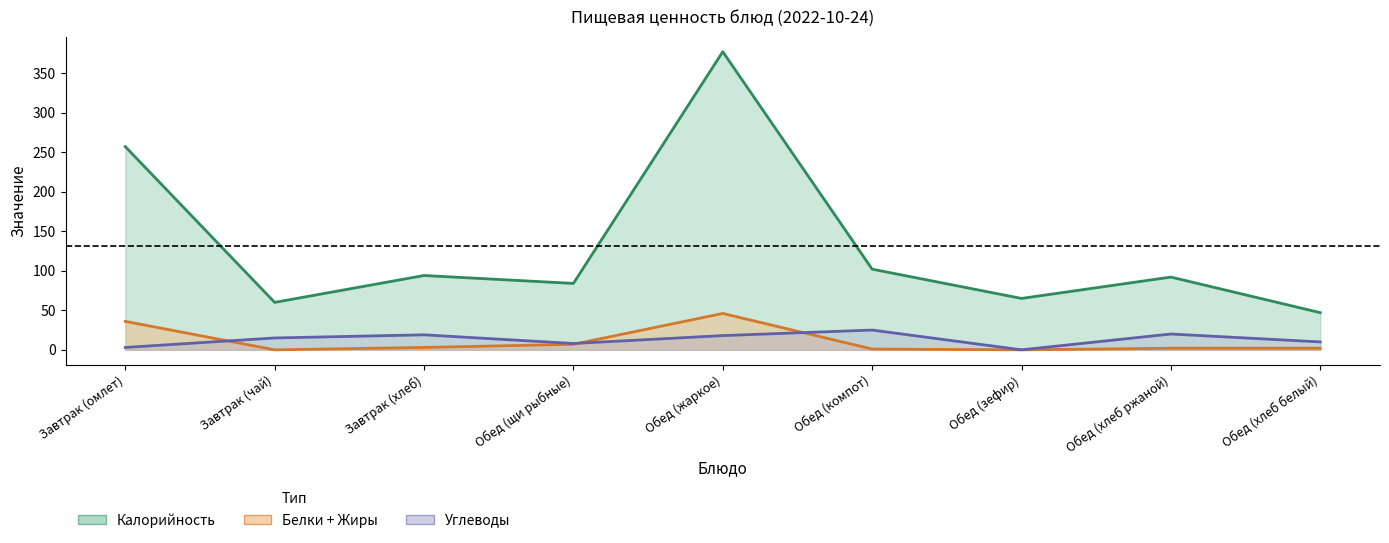

What is the difference between the maximum and minimum values in the Белки series?

46